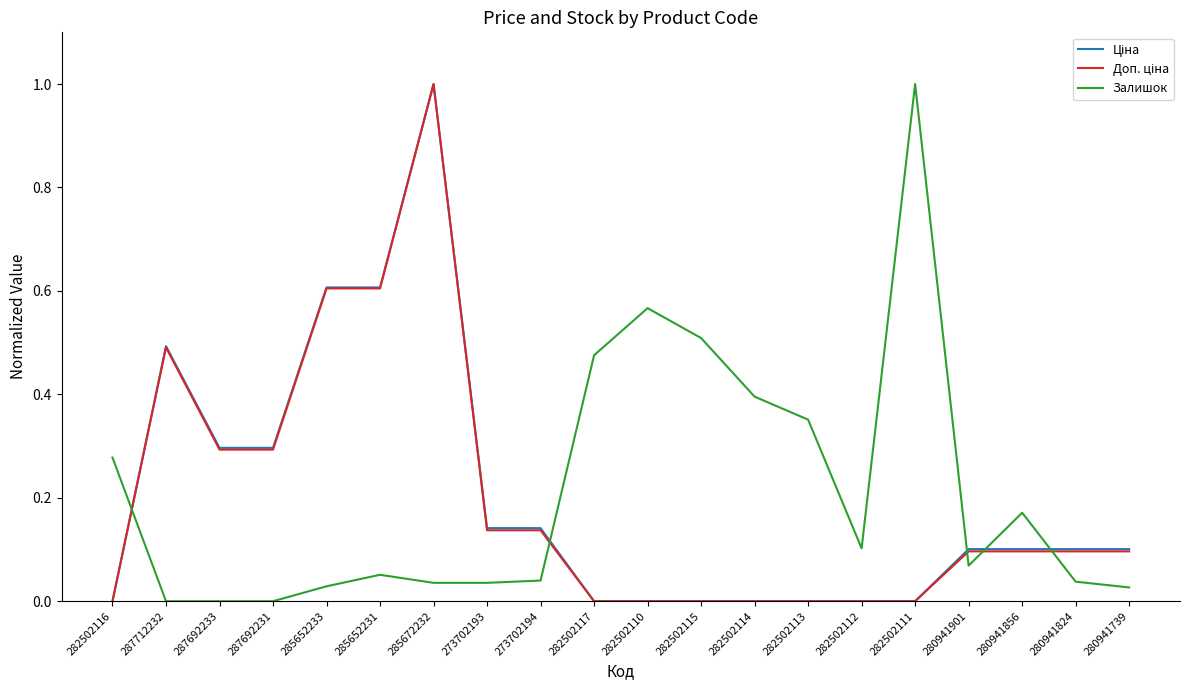

The Залишок series shows 0.2 at 282502113. True or false?

False